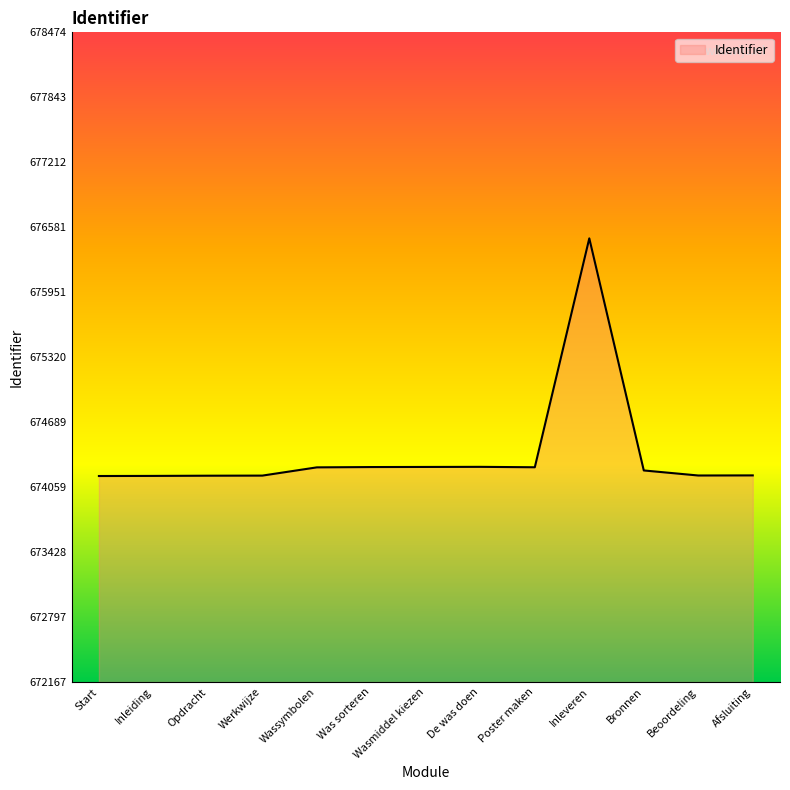

Approximately how many times larger is the value at Wasmiddel kiezen compared to Inleiding?

1.0